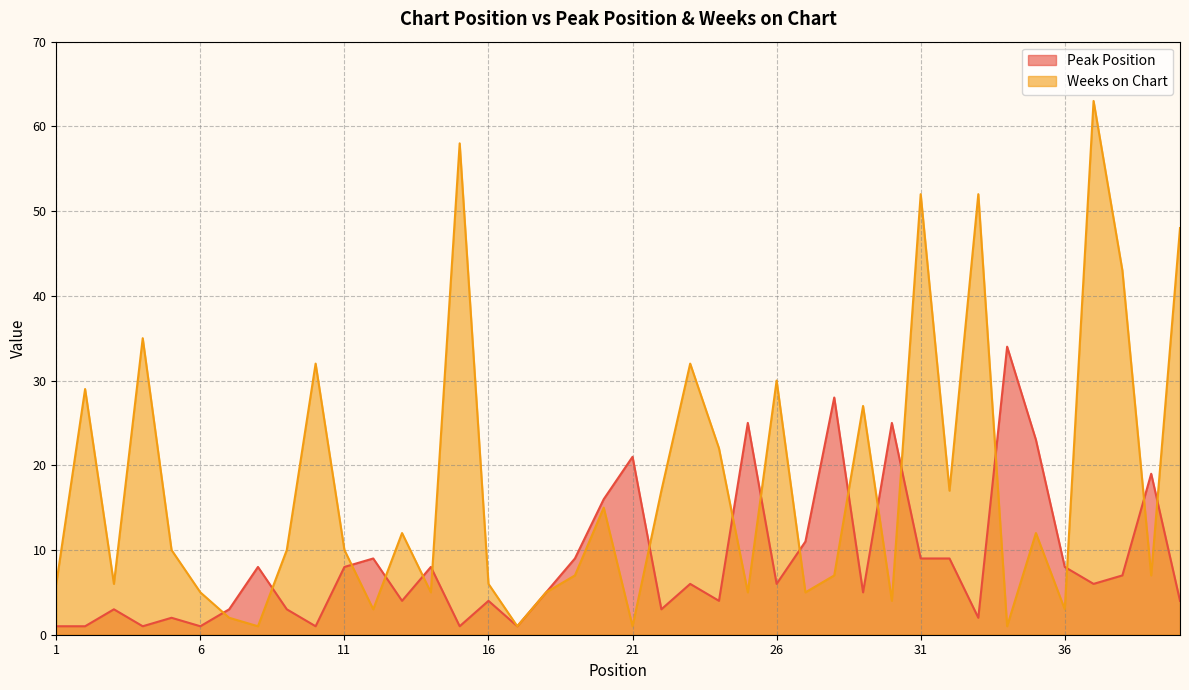

Which series has the largest range (max minus min)?

Weeks on Chart